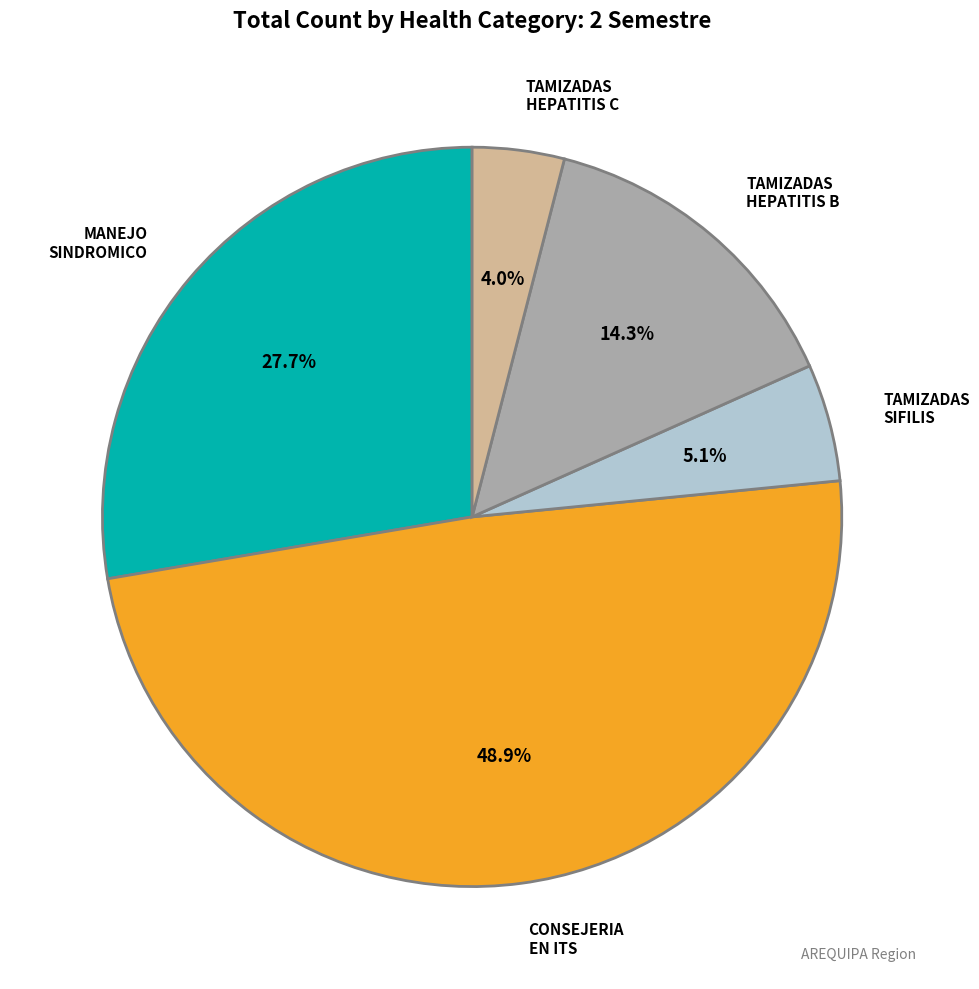

How many slices are in this pie chart?

5